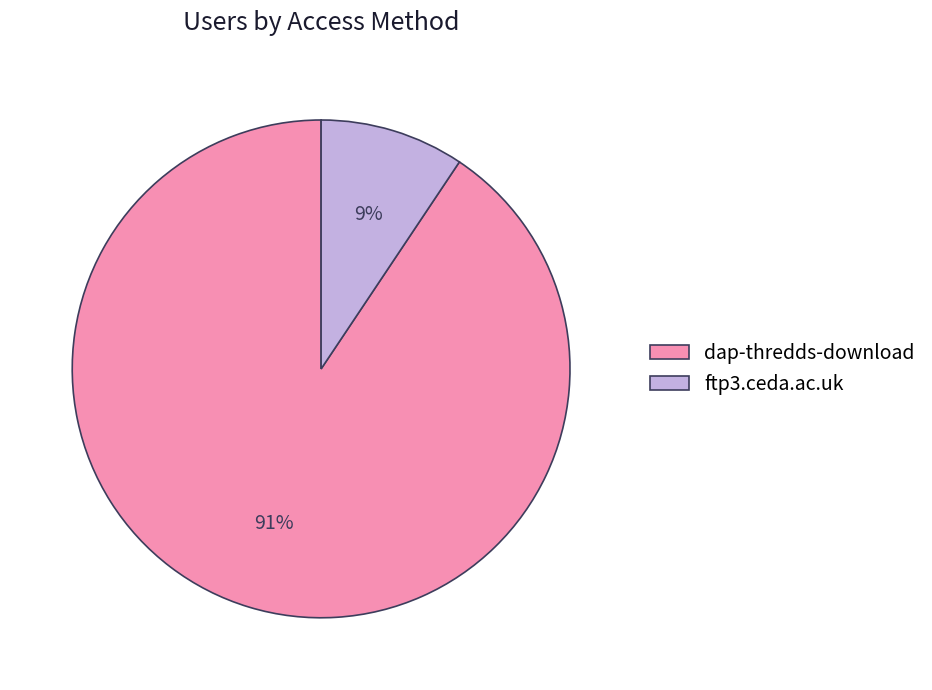

To the nearest percent, what is the combined percentage of dap-thredds-download and ftp3.ceda.ac.uk?

100%